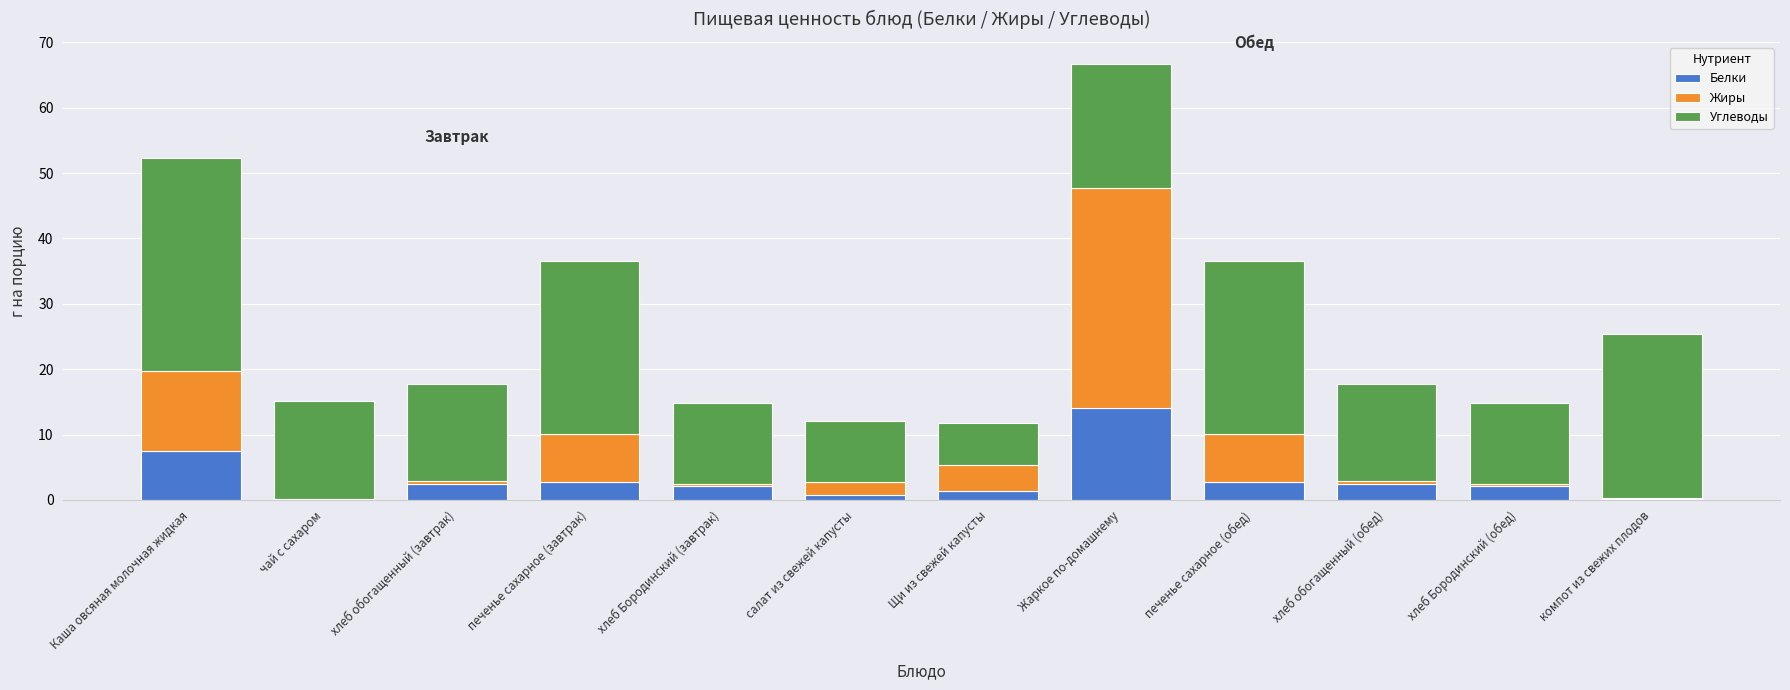

What value does the Белки series have at Жаркое по-домашнему?

14.1